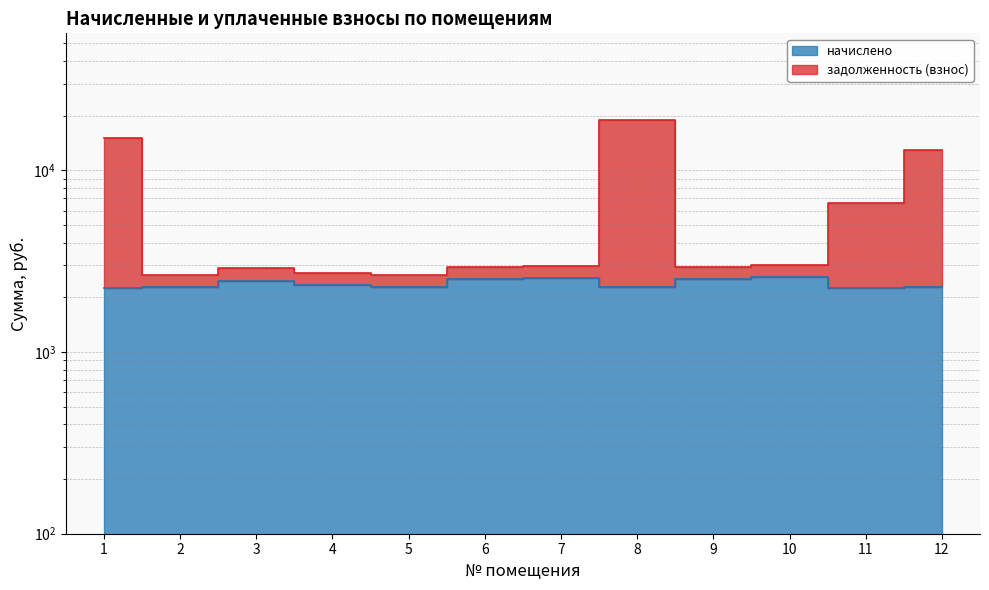

What is the average value of the начислено series?

2381.3